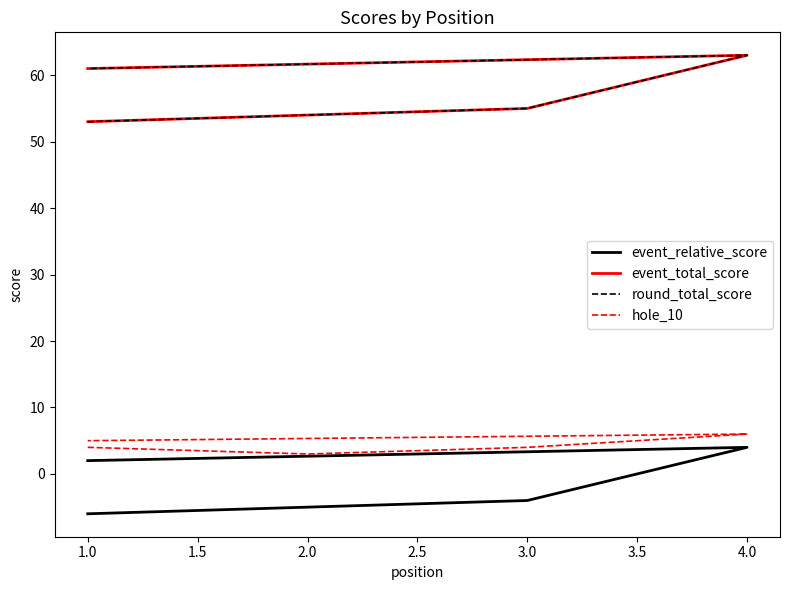

Which series has the largest total across all categories?

event_total_score